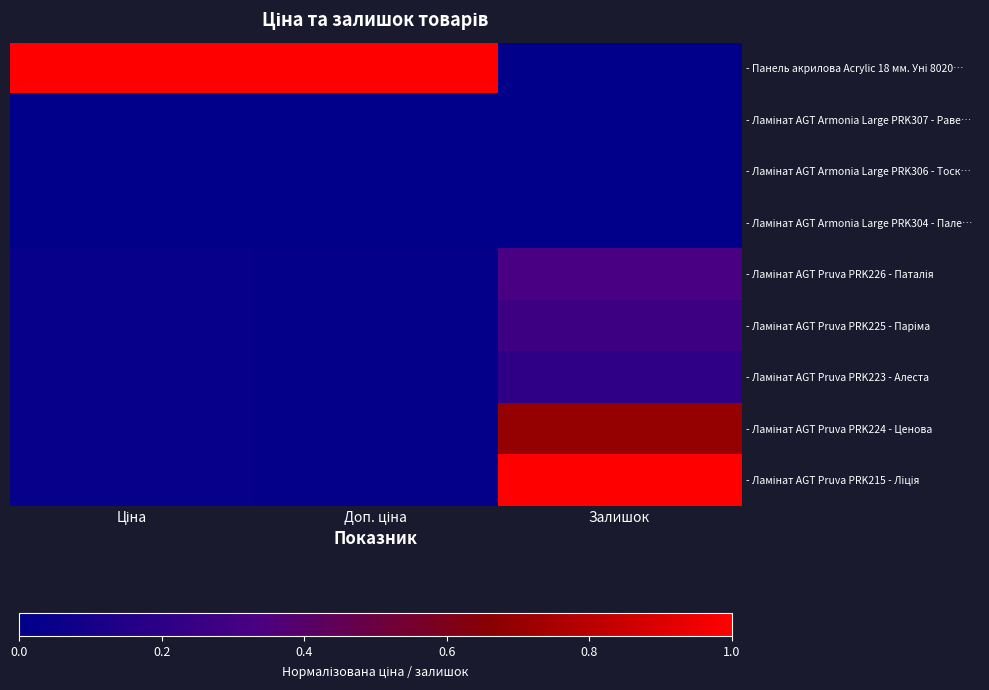

Between Ціна and Залишок, which series saw the biggest shift?

- Панель акрилова Acrylic 18 мм. Уні 8020…